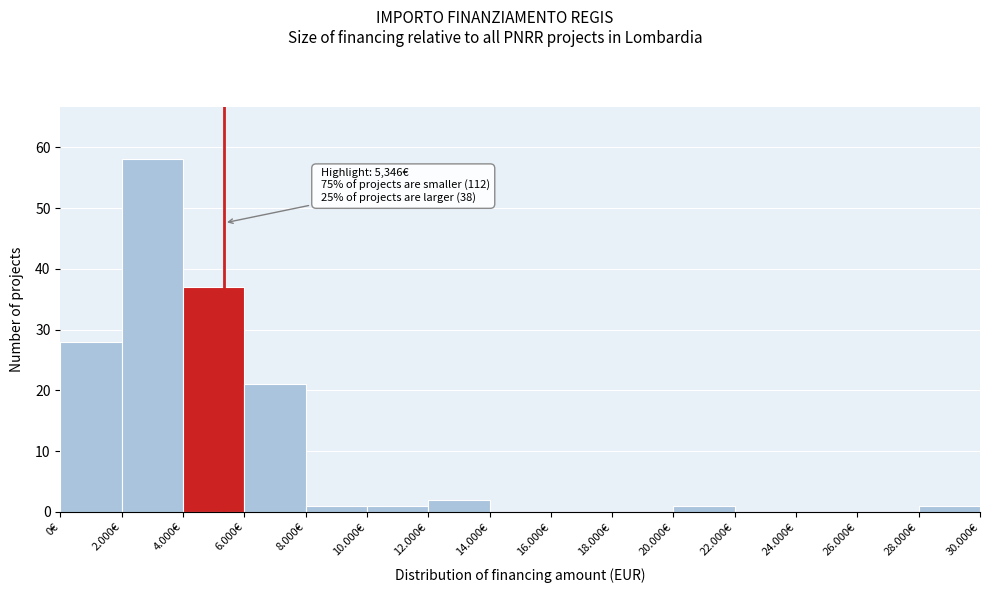

Reading left to right, what are all the values shown in this chart?

0€=28	2.000€=58	4.000€=37	6.000€=21	8.000€=1	10.000€=1	12.000€=2	14.000€=0	16.000€=0	18.000€=0	20.000€=1	22.000€=0	24.000€=0	26.000€=0	28.000€=1